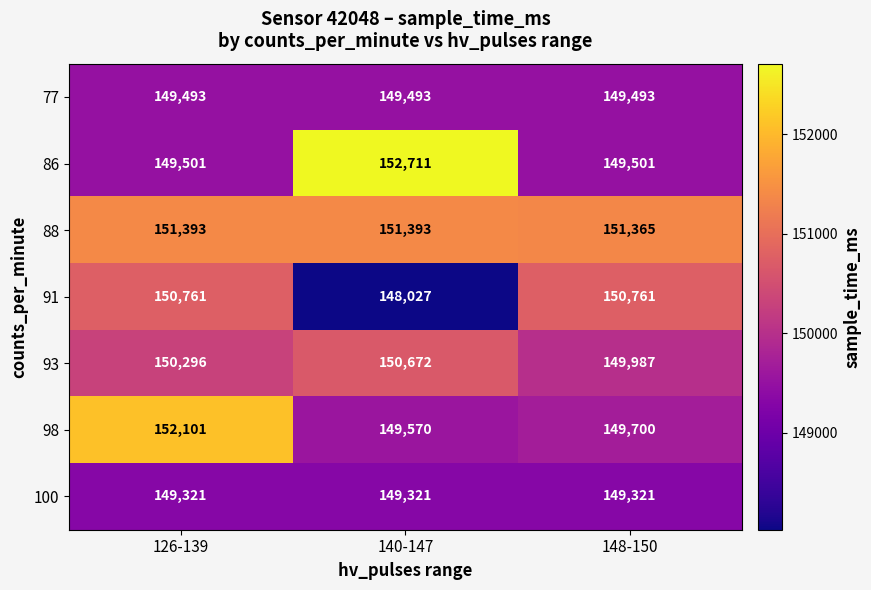

The 93 series shows 269628 at 140-147. True or false?

False